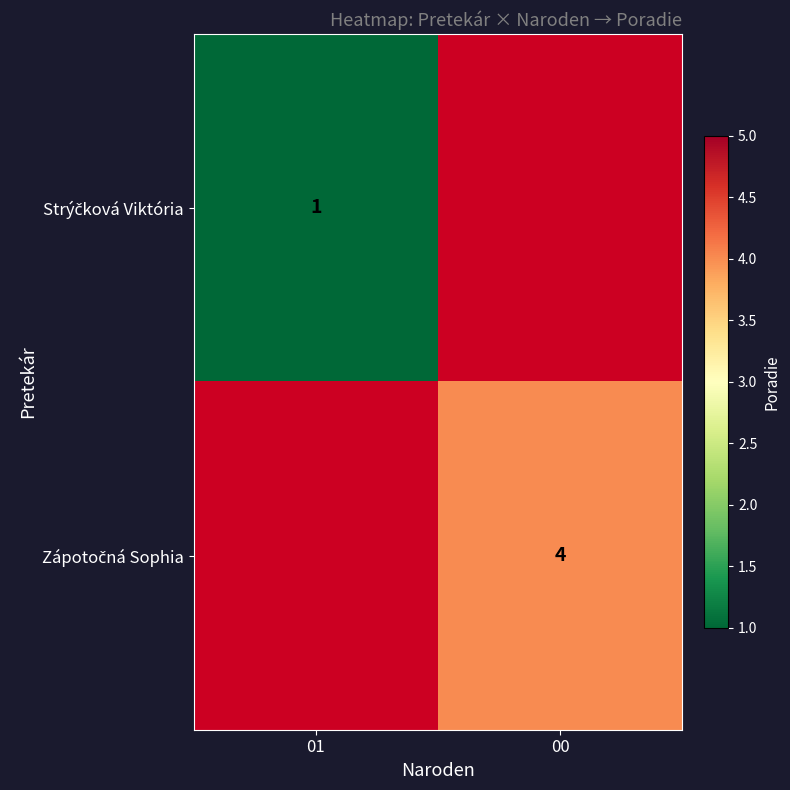

Which category has the lowest value across all series?

00